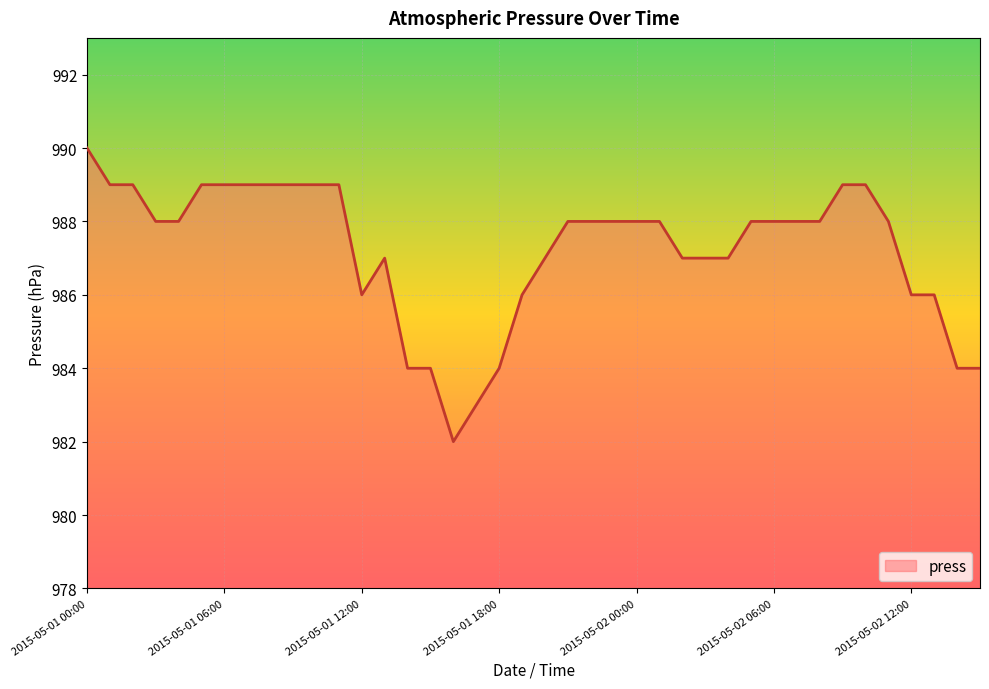

What is the difference between the maximum and minimum values?

8